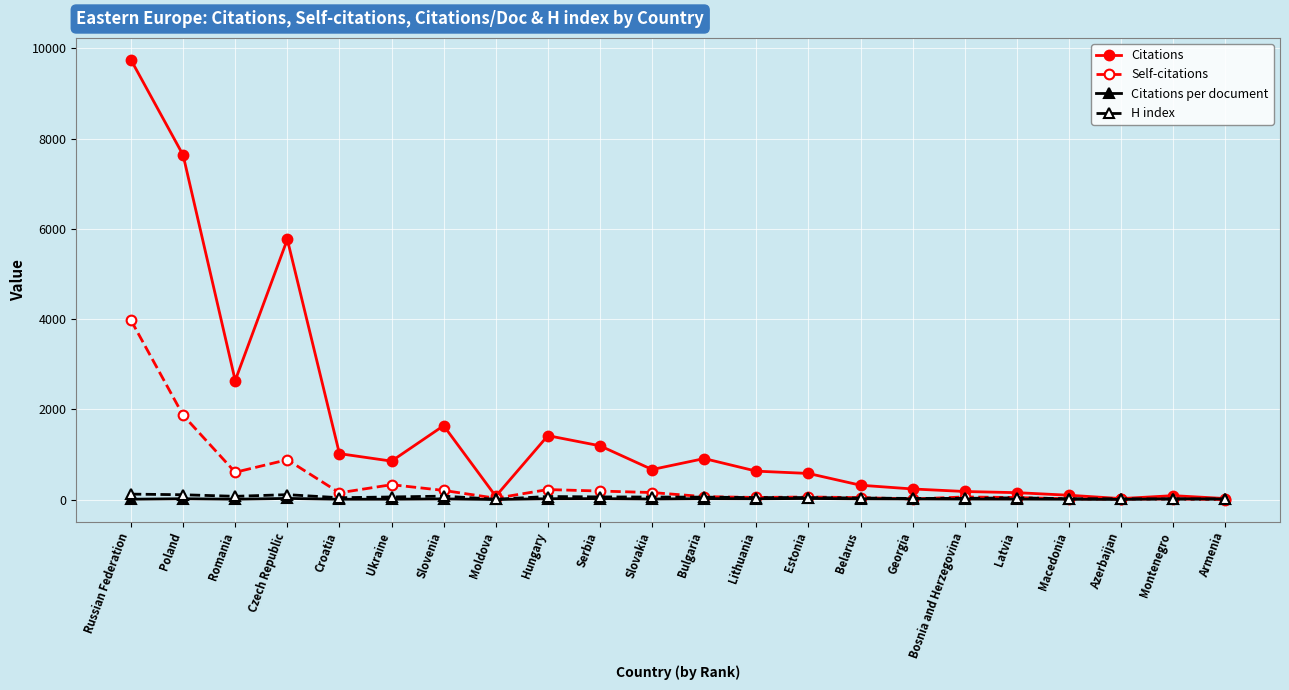

True or false: Self-citations has more than 2 points higher than both neighbors.

True